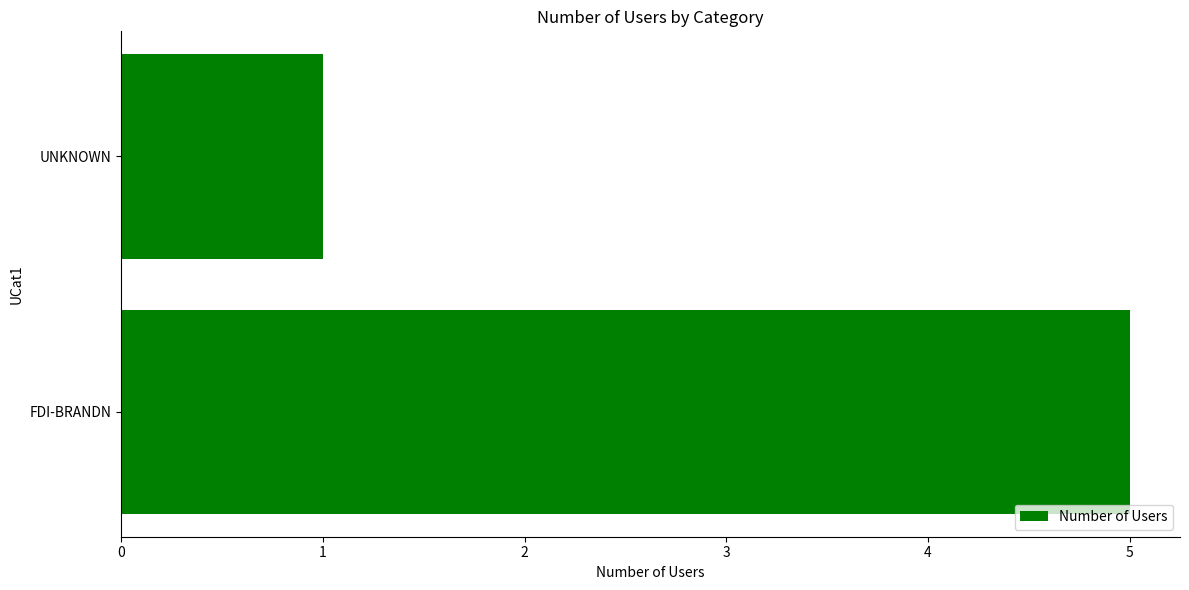

What is the smallest value displayed?

1